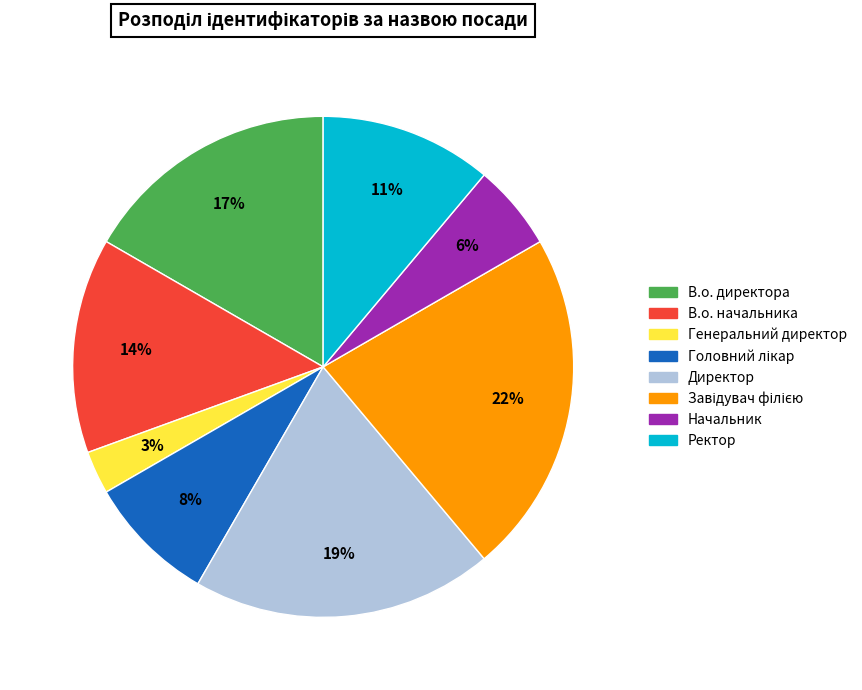

What percentage is the В.о. директора slice, to the nearest percent?

17%